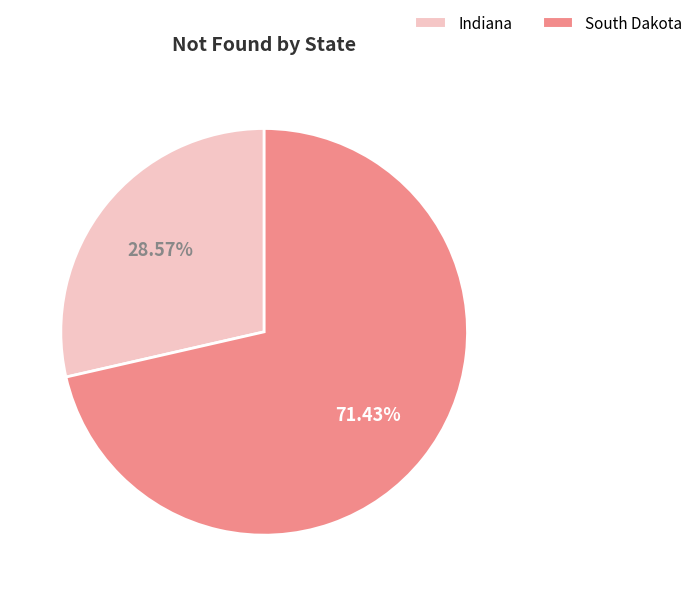

Do Indiana and South Dakota together represent more than half of the pie?

Yes